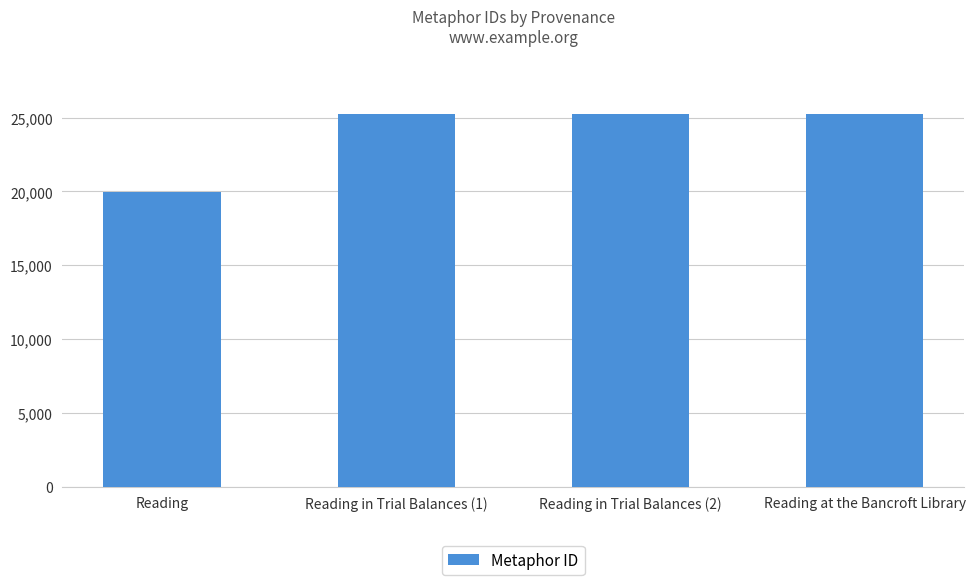

What is the value of the 1st bar from the left?

19952